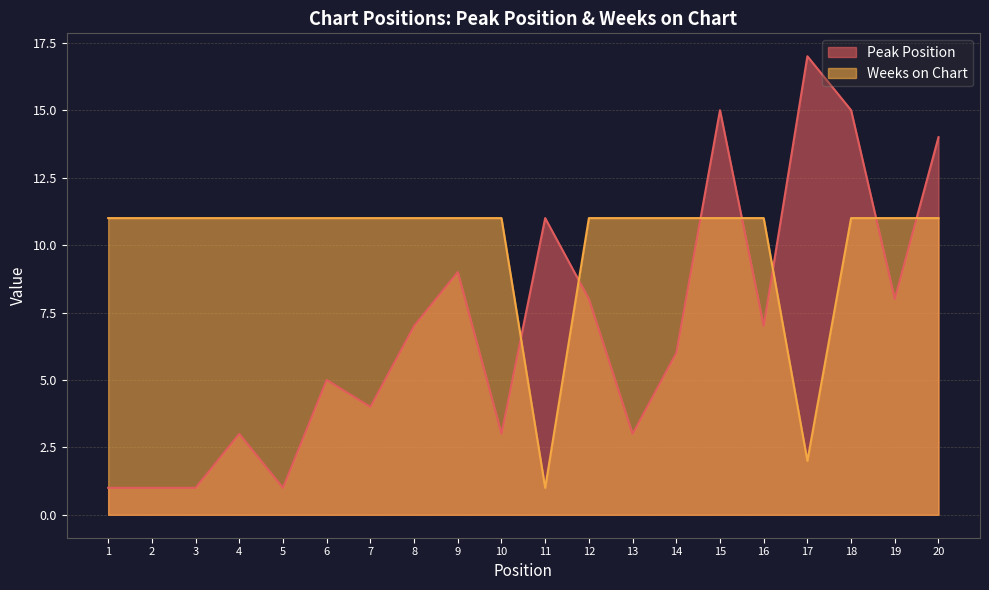

What is the approximate value of Weeks on Chart at 13, to the nearest 10?

10